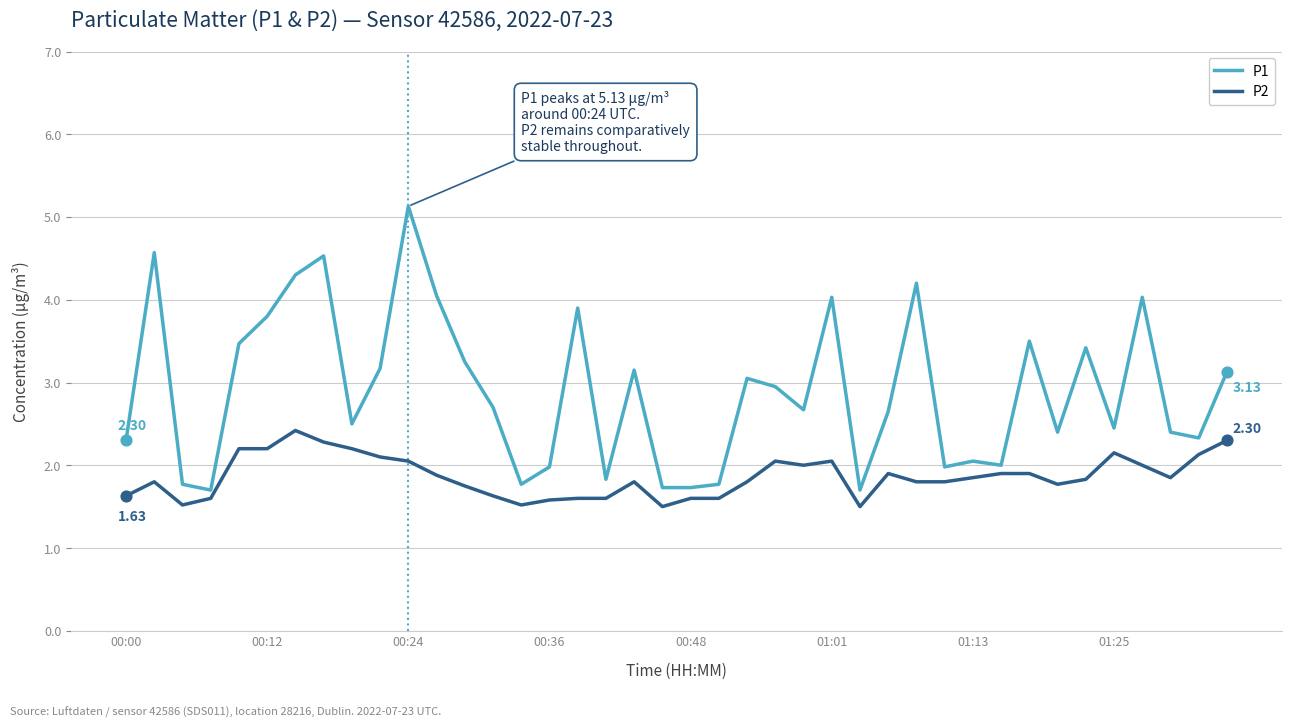

Which series has the largest total across all categories?

P1